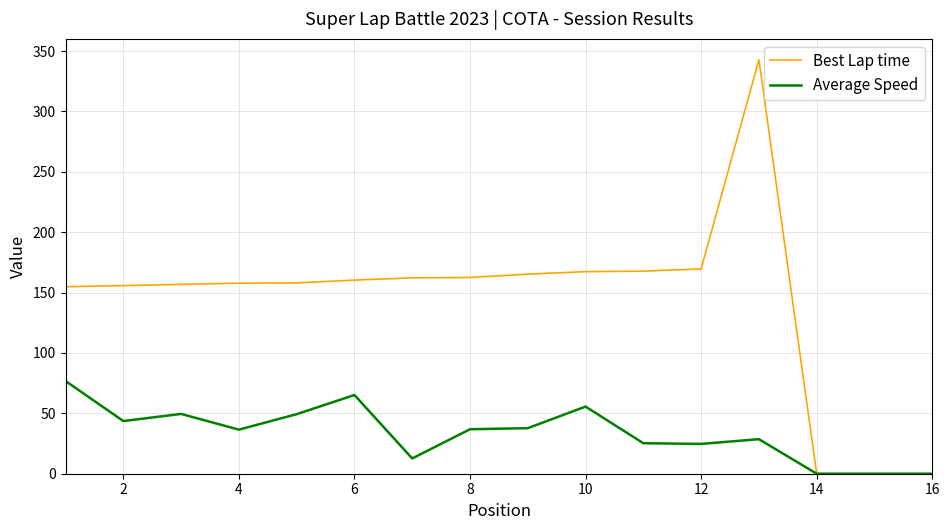

What is the average value of the Average Speed series?

33.9